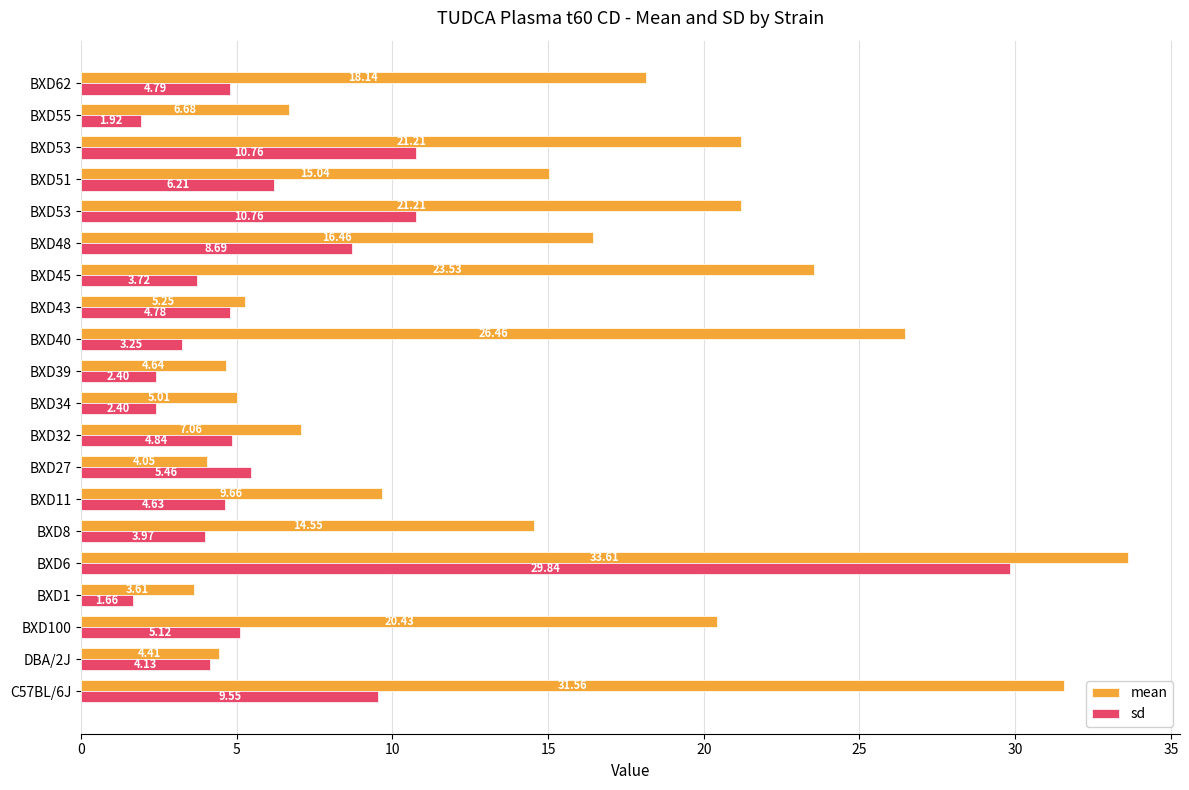

Rank the series by their maximum value, from lowest to highest.

sd, mean